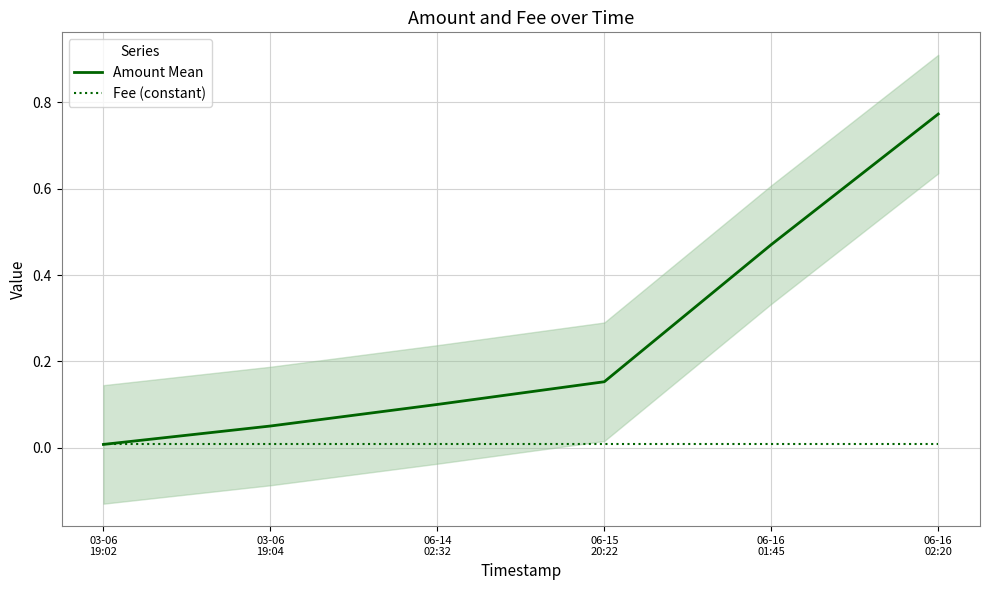

Does the chart have visible grid lines?

Yes